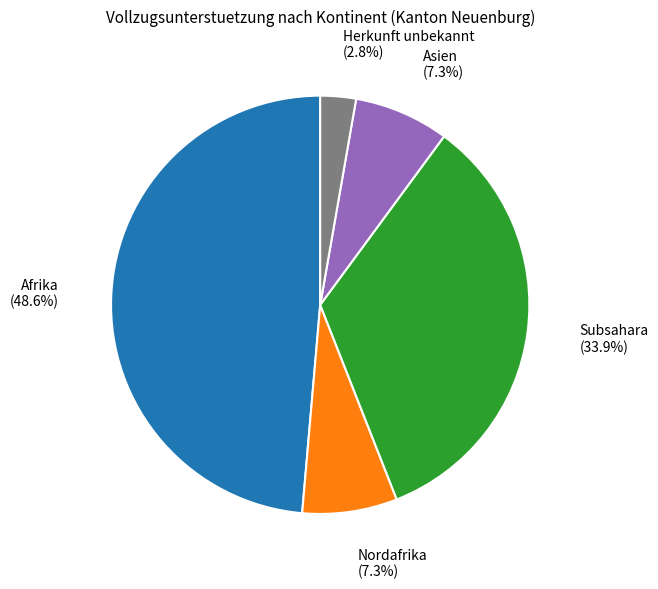

What percentage is the Nordafrika slice, to the nearest percent?

7%